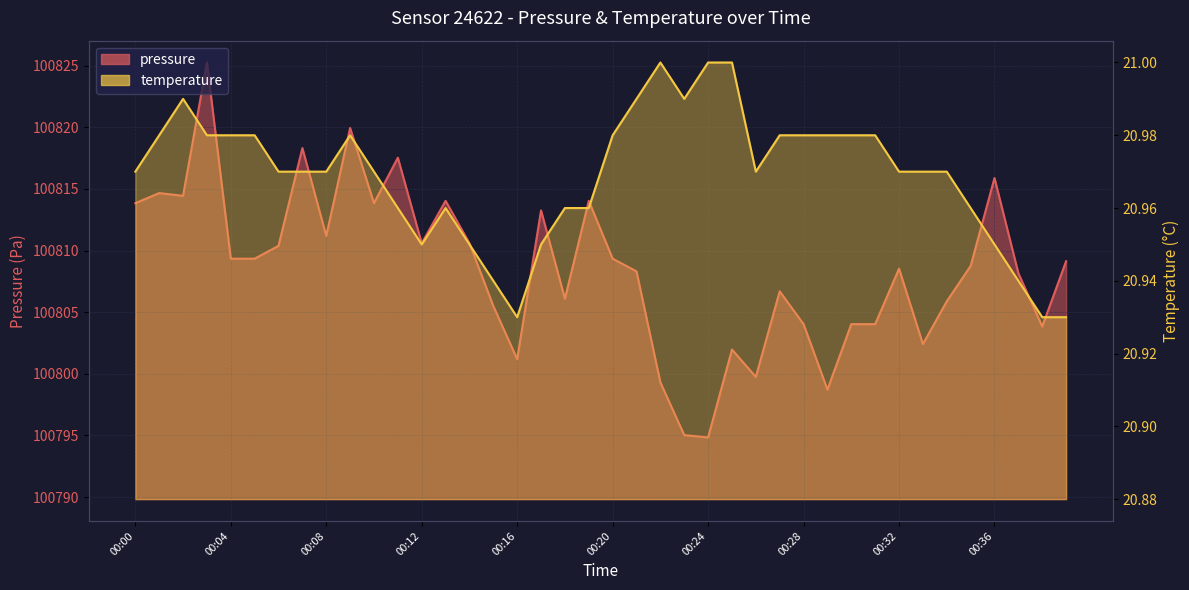

What is the difference between the highest and lowest values at 00:20?

100788.4